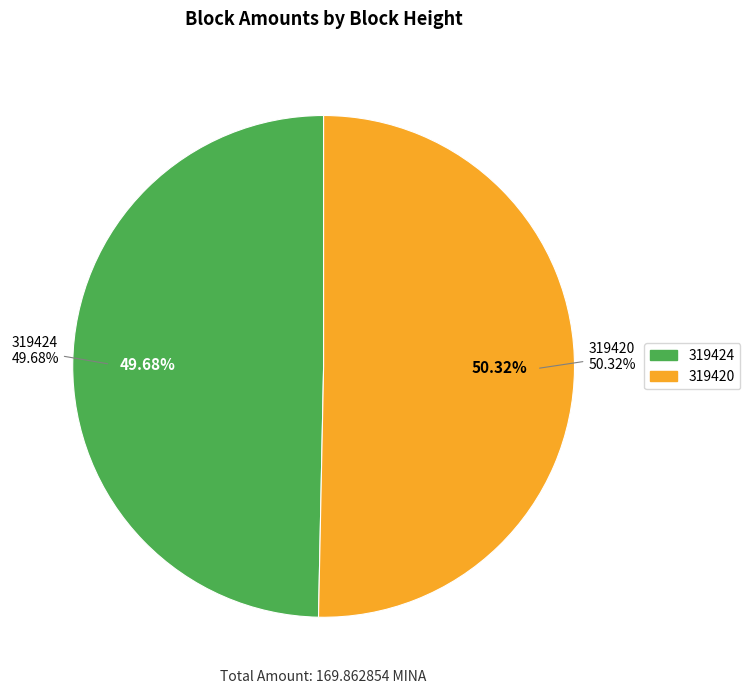

Between 319424 and 319420, which is larger?

319420